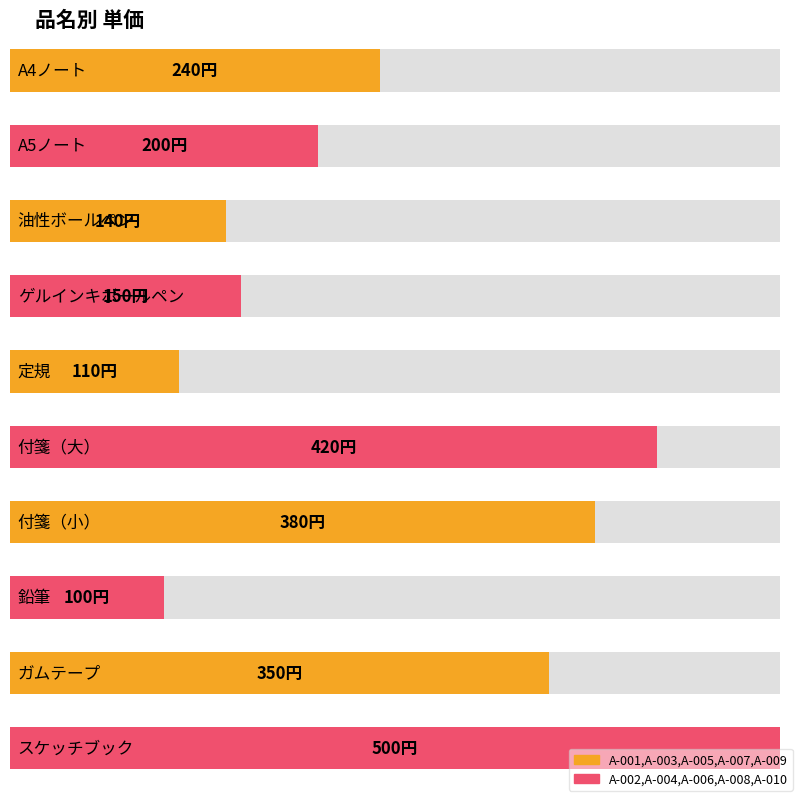

How many values are below 240?

5